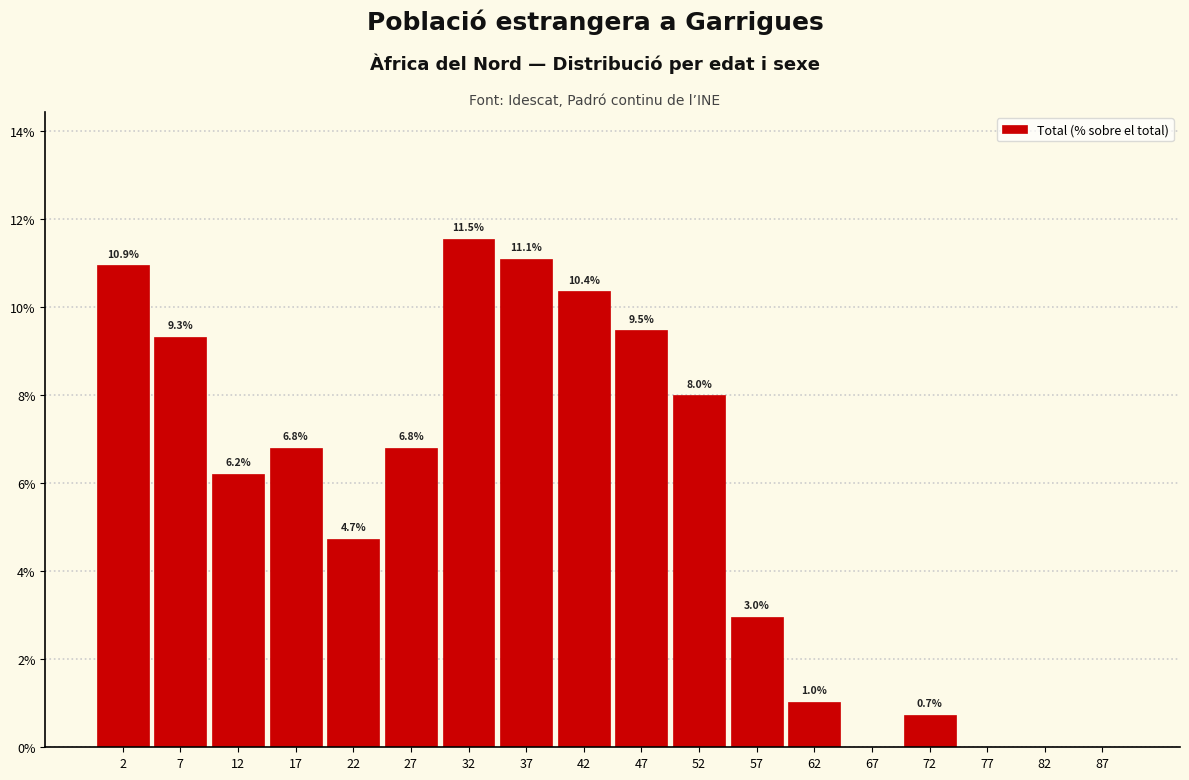

Reading left to right, transcribe all the data shown in this chart.

2=10.9	7=9.3	12=6.2	17=6.8	22=4.7	27=6.8	32=11.5	37=11.1	42=10.4	47=9.5	52=8.0	57=3.0	62=1.0	67=0.0	72=0.7	77=0.0	82=0.0	87=0.0